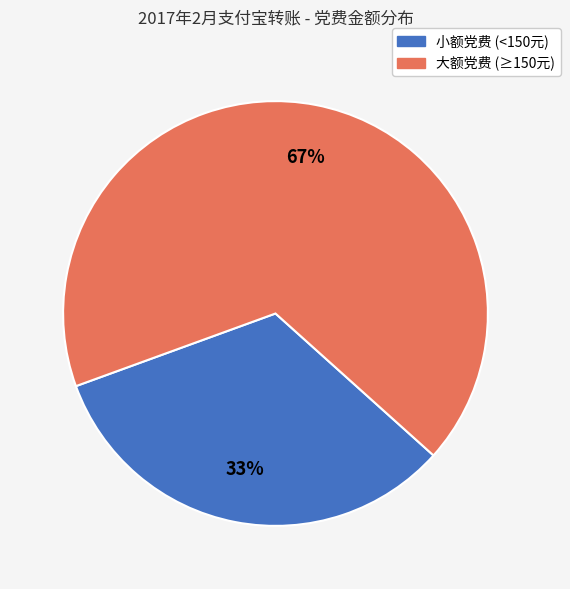

Is there a majority slice in this chart?

Yes